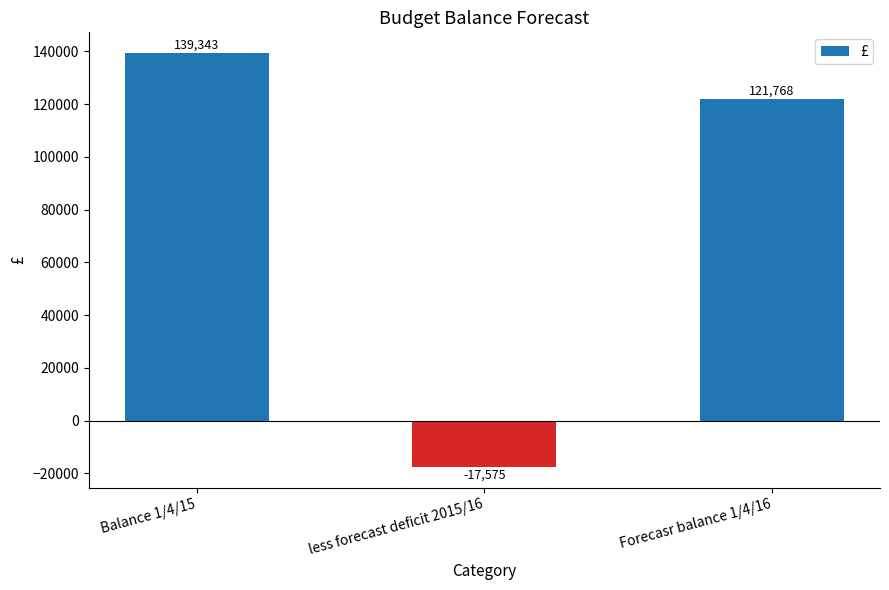

What value does the data have at less forecast deficit 2015/16, to the nearest 100?

-17600